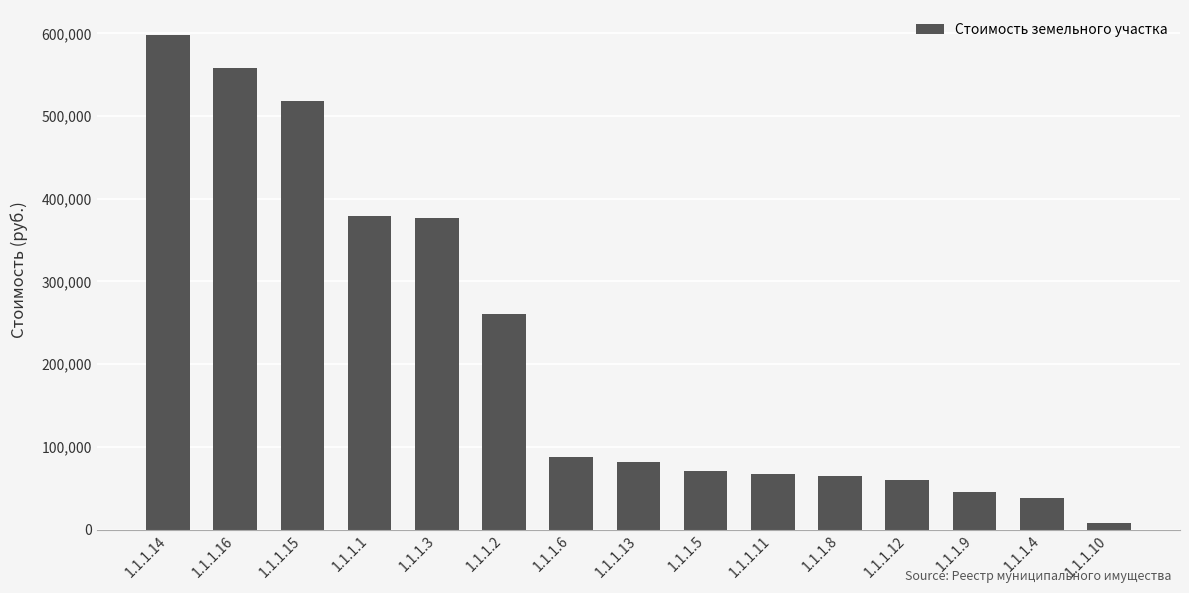

Which label corresponds to the largest value in the chart?

1.1.1.14